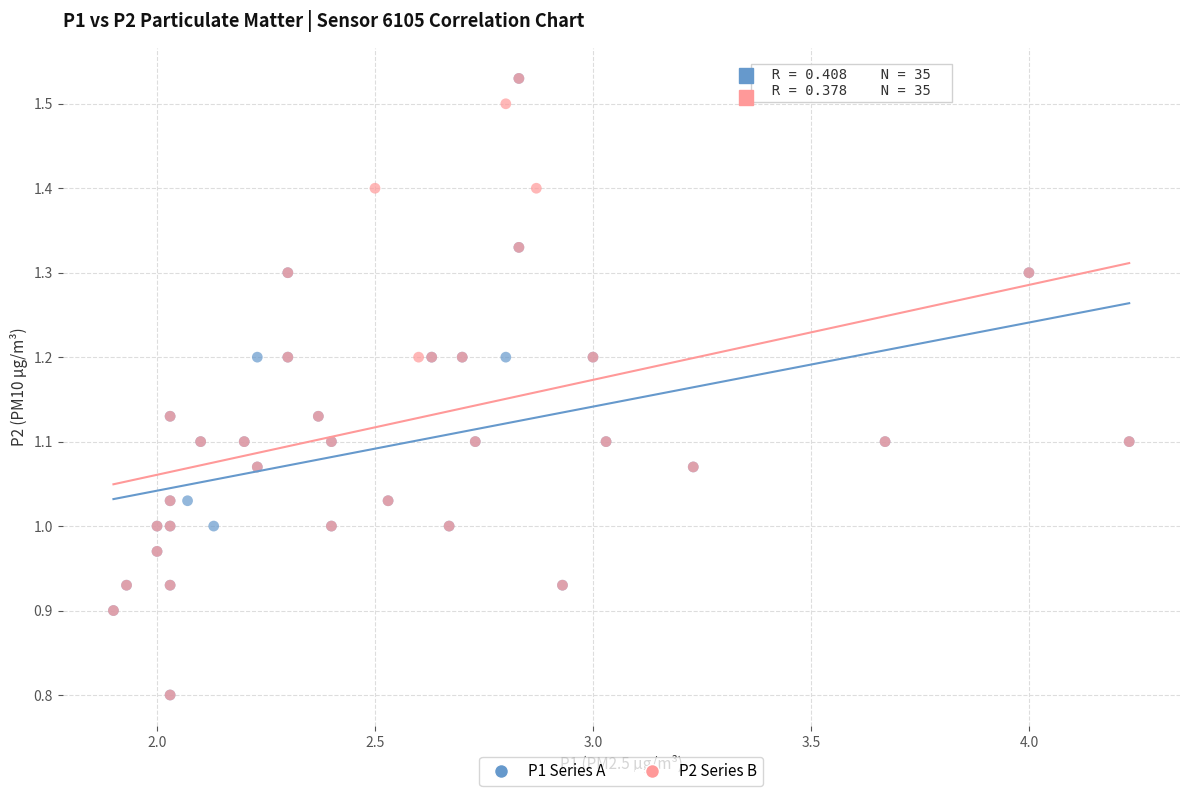

What are all the series names shown in the legend?

P1 Series A, P2 Series B